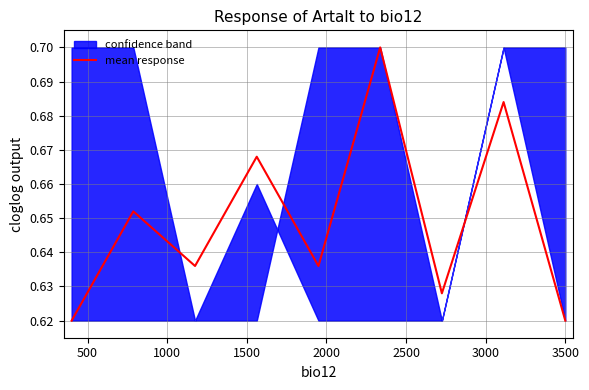

The chart shows a value of 0.7 at 500. True or false?

True